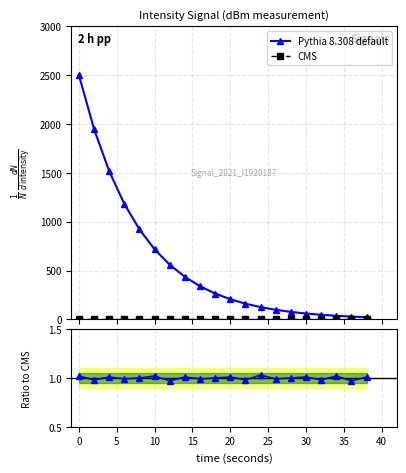

What is the smallest value displayed?

1.0